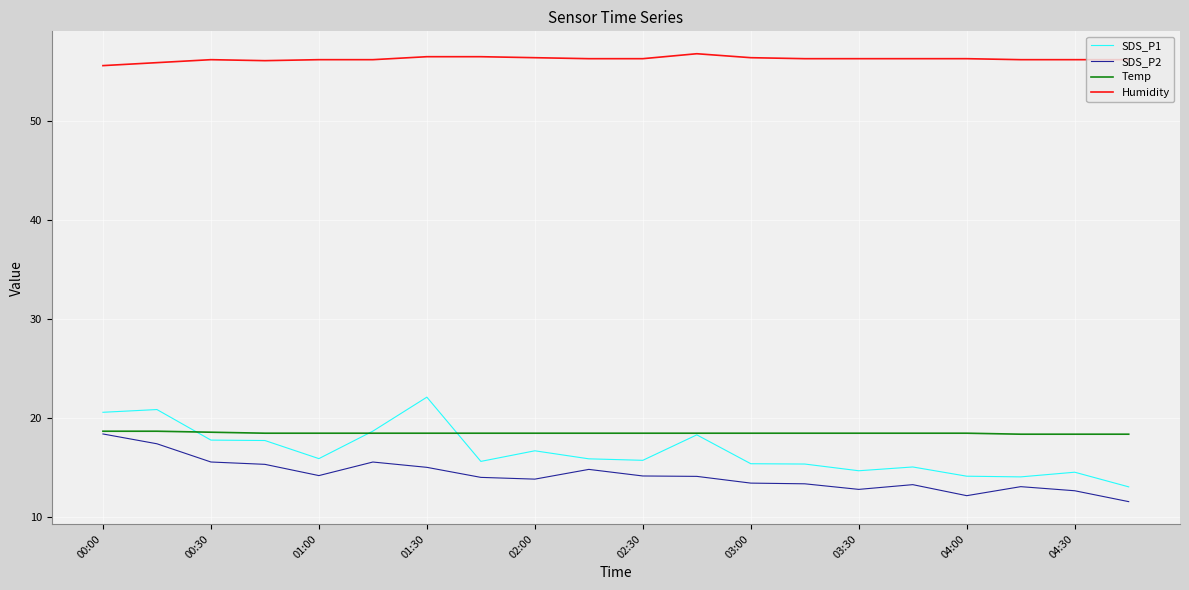

True or false: Humidity and SDS_P1 cross at least once.

False